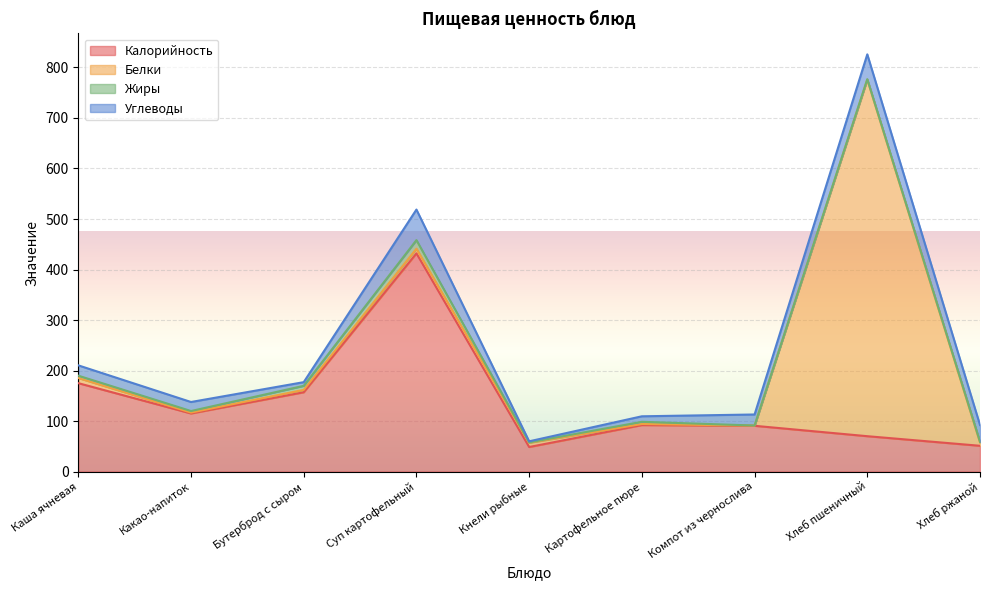

Where is the first local minimum for Жиры?

Какао-напиток